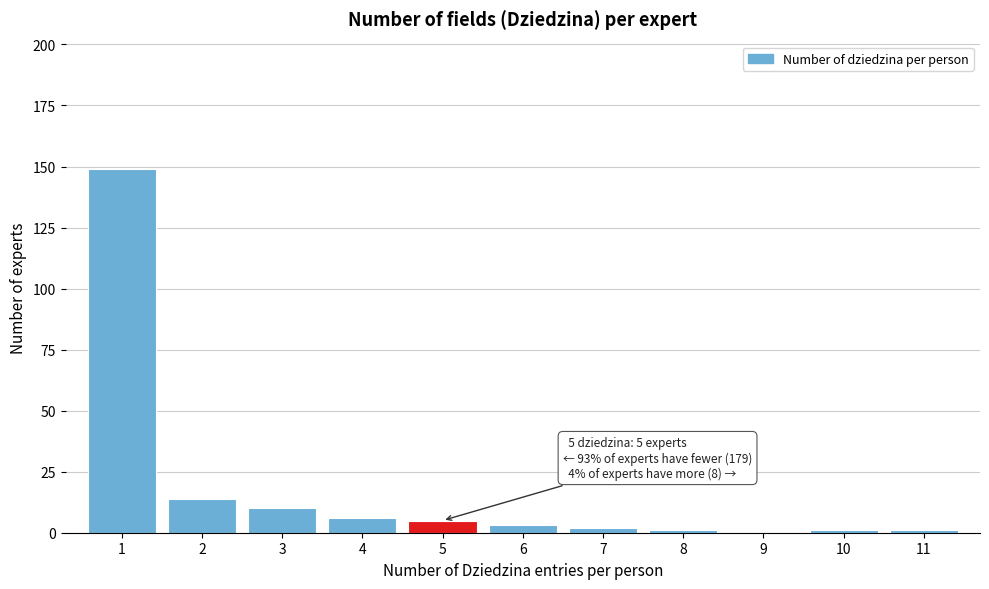

Reading left to right, list all the values displayed in this chart.

1=149	2=14	3=10	4=6	5=5	6=3	7=2	8=1	9=0	10=1	11=1